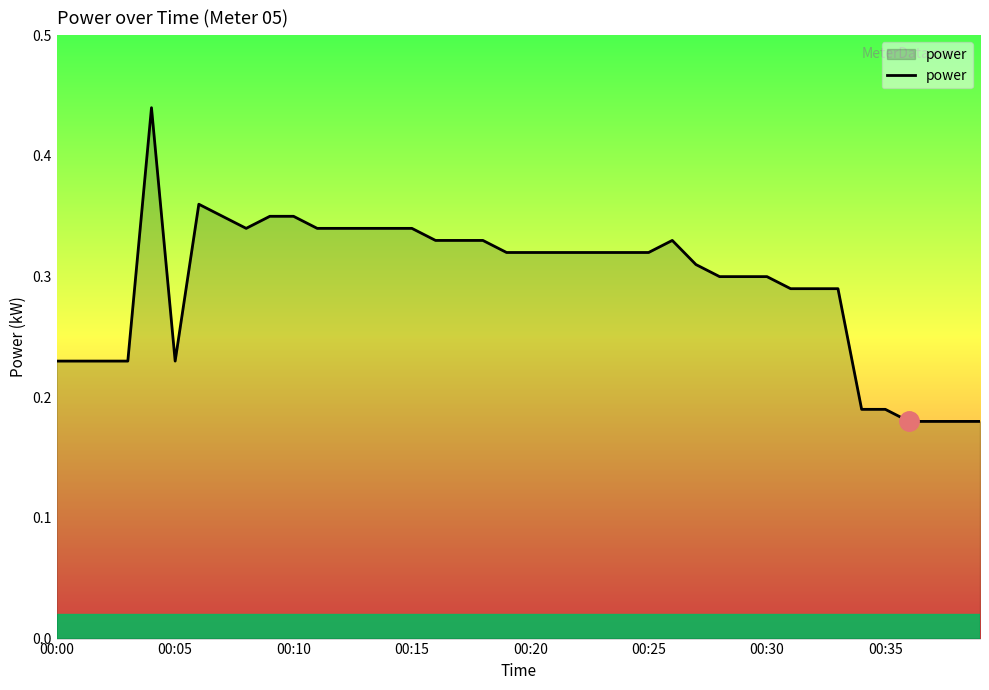

At which category does the chart reach its minimum across all series?

36